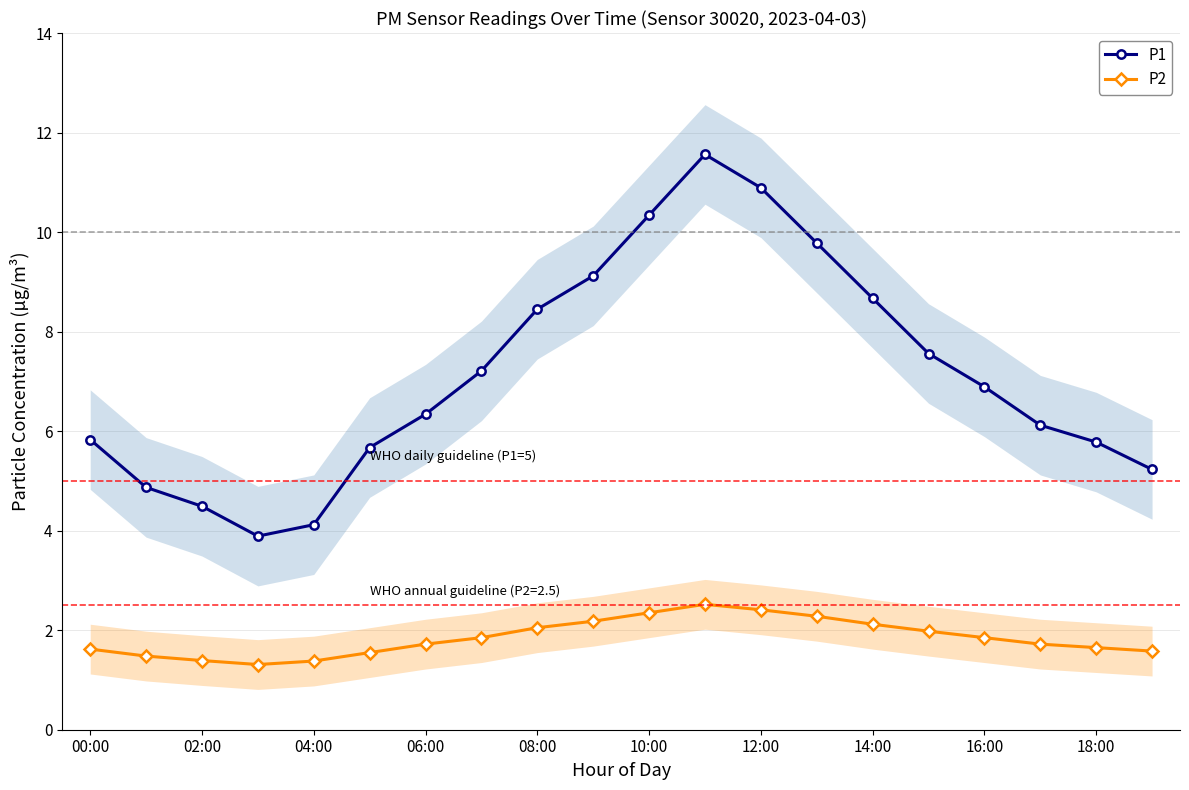

True or false: P1 has more than 1 interior local peaks.

False